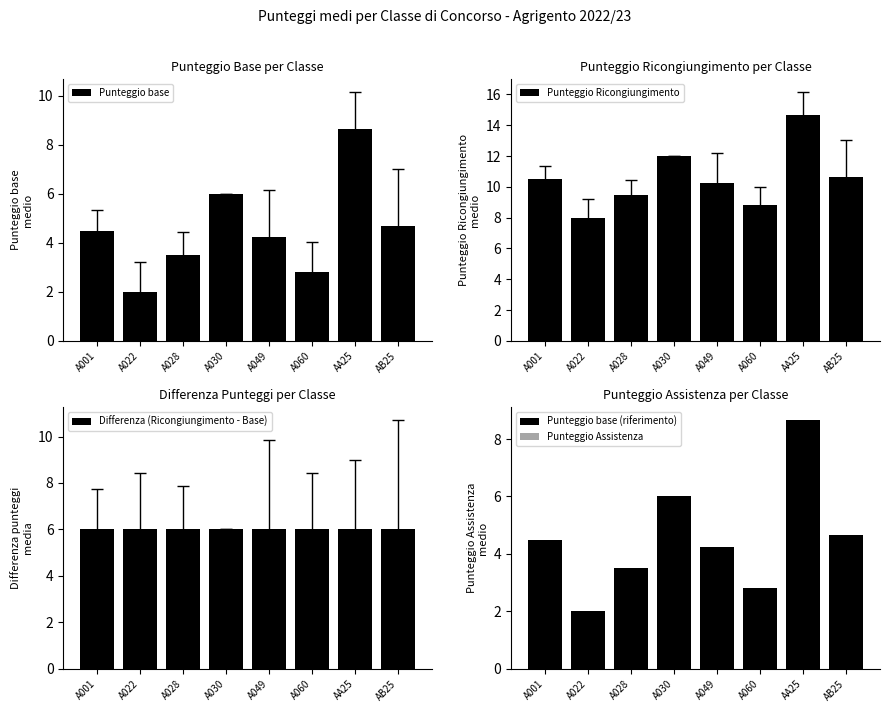

The value of Differenza (Ricongiungimento - Base) at A001 is 6.0. True or false?

True